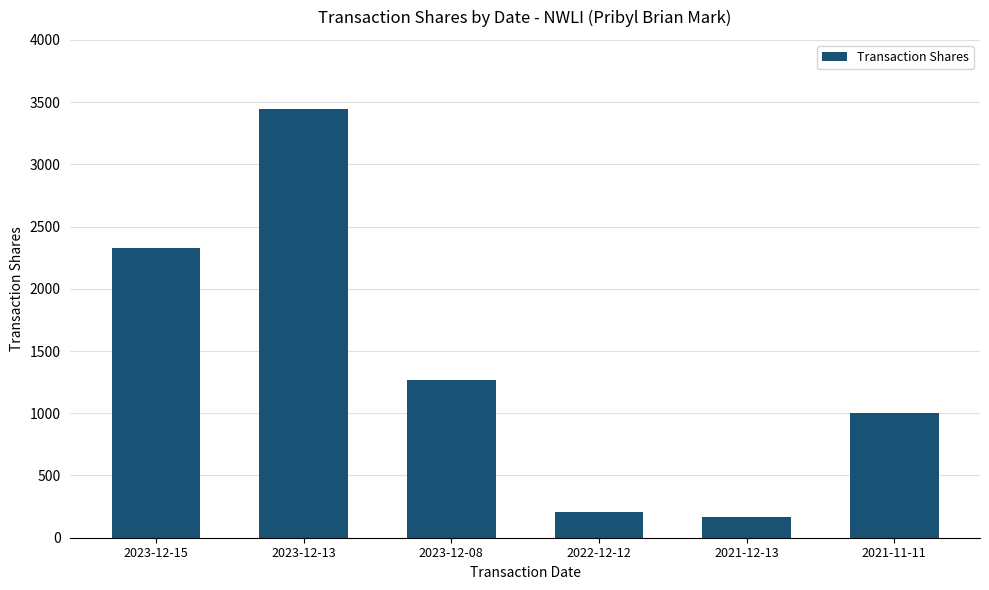

Does the chart contain any negative values?

No